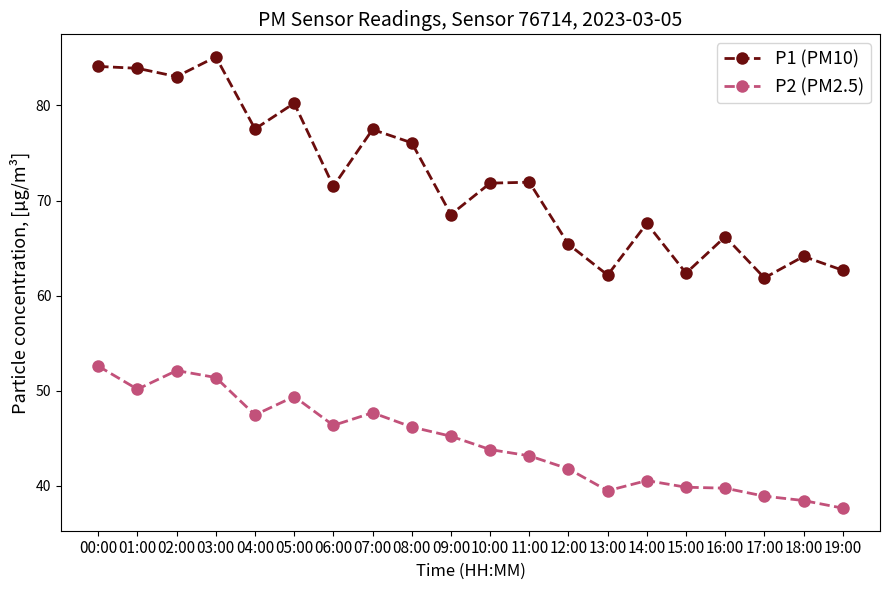

Does the chart display data point markers on the line(s)?

Yes